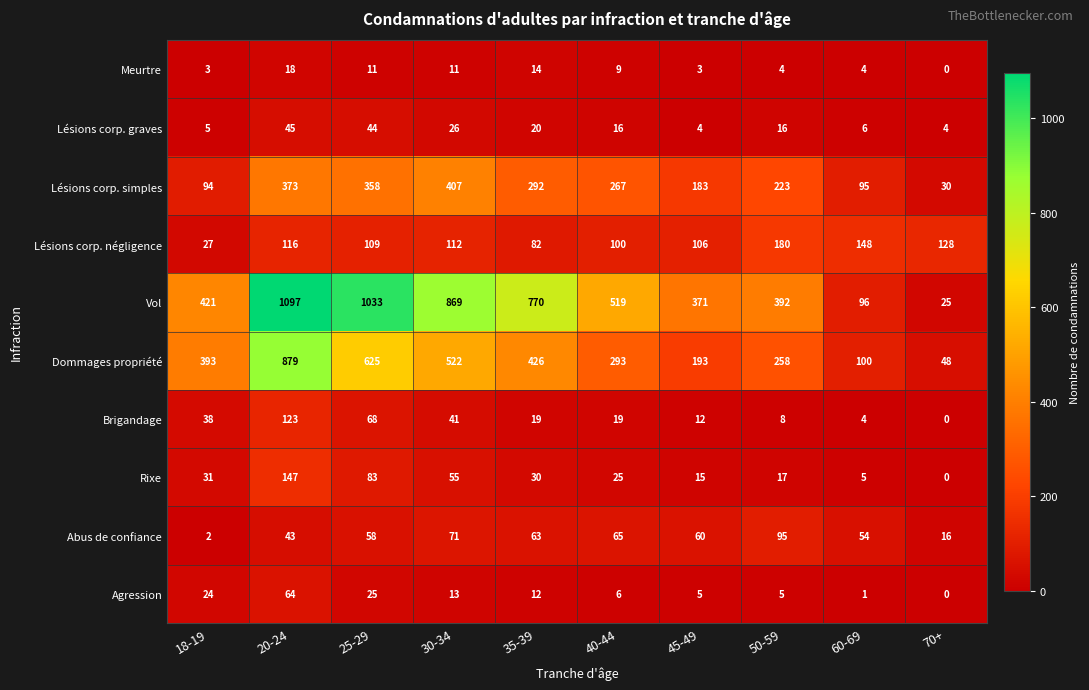

Which category has the highest value across all series?

20-24